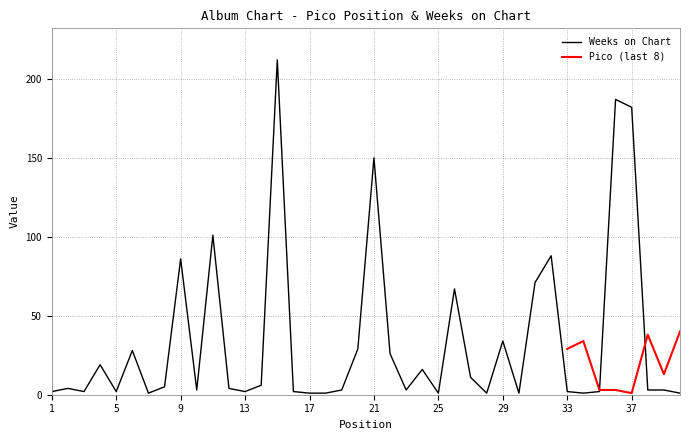

List the labels in order of value, smallest first.

7, 17, 18, 25, 28, 30, 34, 40, 1, 3, 5, 13, 16, 33, 35, 10, 19, 23, 38, 39, 2, 12, 8, 14, 27, 24, 4, 22, 6, 20, 29, 26, 31, 9, 32, 11, 21, 37, 36, 15